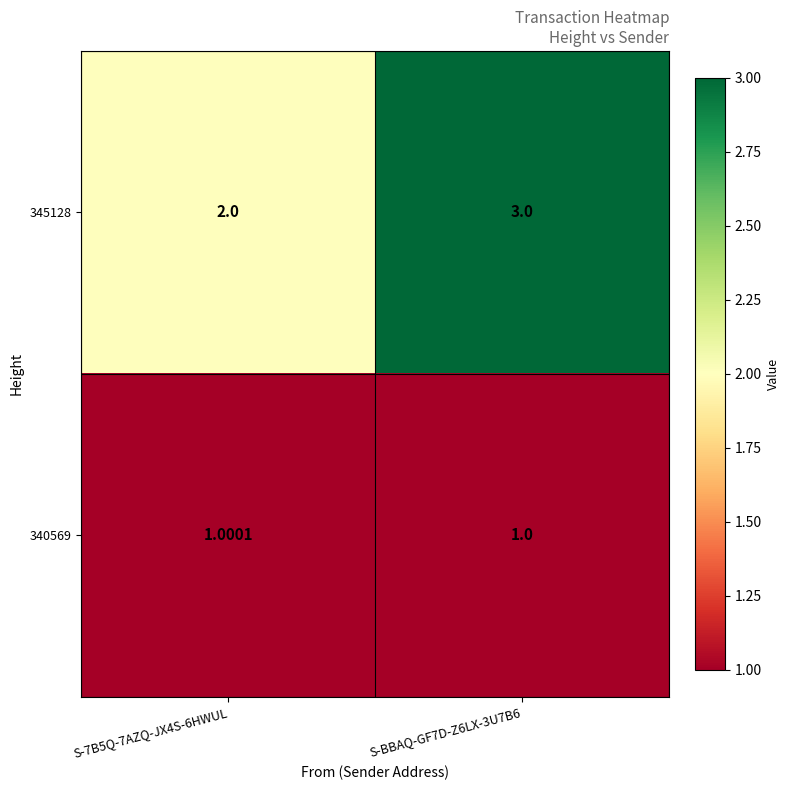

Which series has the largest total across all categories?

345128